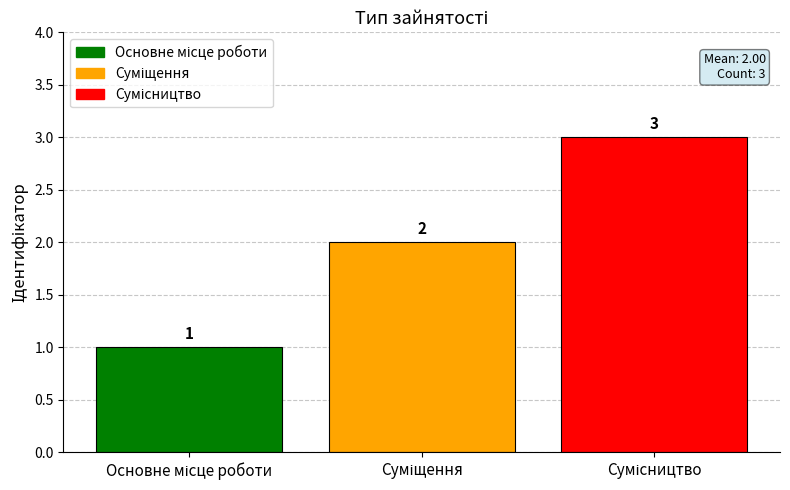

Does the chart contain stacked bars?

No